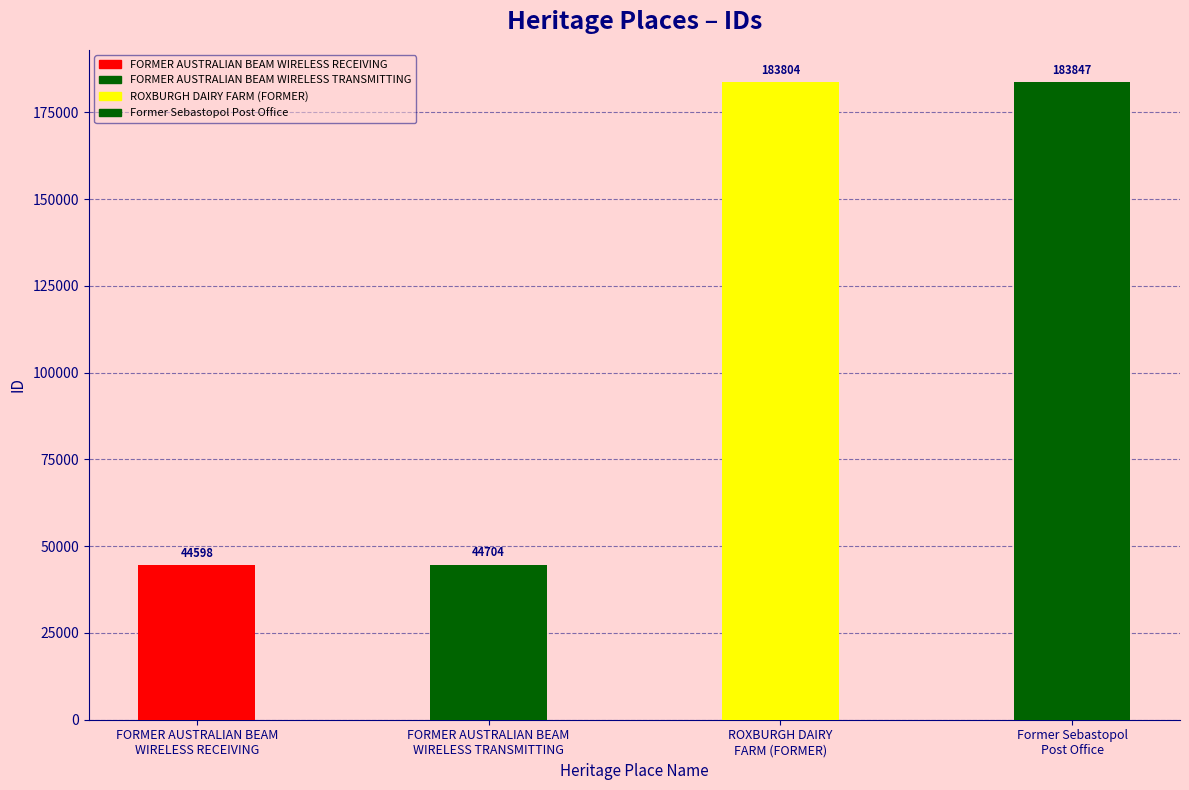

The chart shows a value of 44598 at FORMER AUSTRALIAN BEAM
WIRELESS RECEIVING. True or false?

True